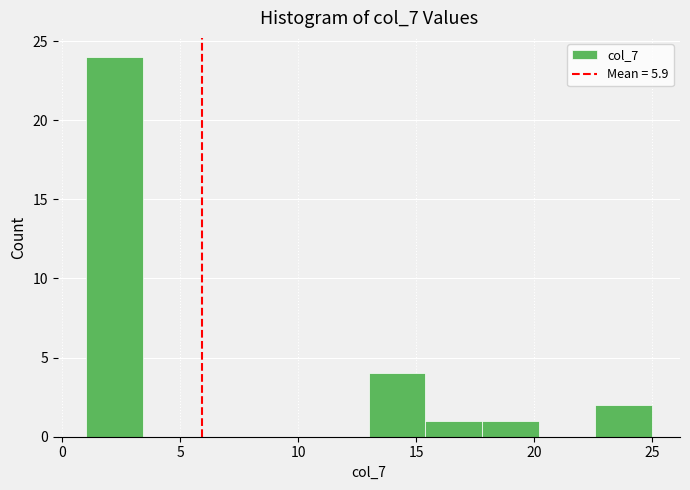

How tall is the bar that spans 22.6 to 25.0 on the x-axis? Neither the bar edges nor the heights are printed on the chart, so give them approximately, as read against the axes.

2